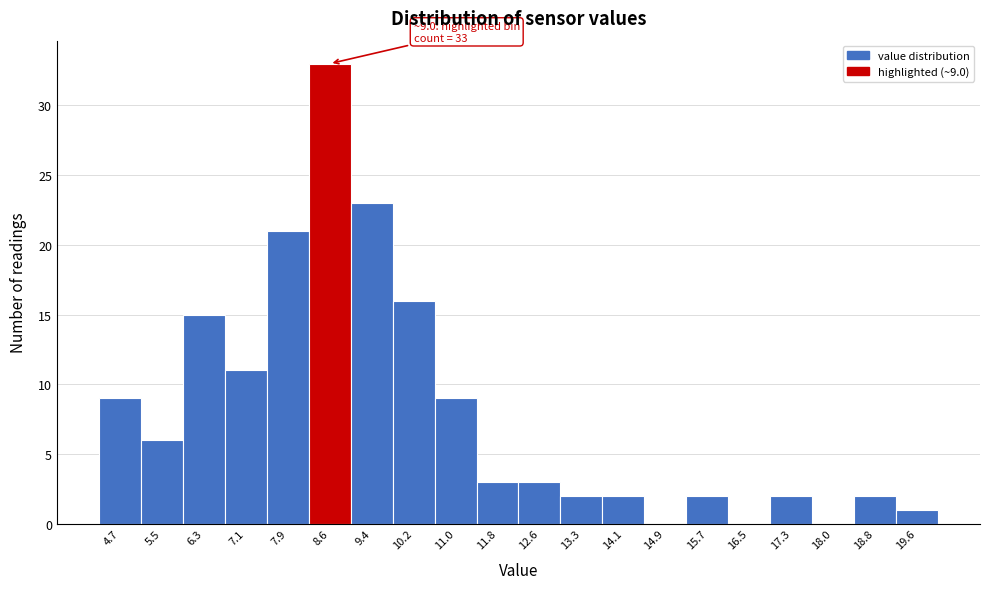

Reading left to right, list all the values displayed in this chart.

4.7=9	5.5=6	6.3=15	7.1=11	7.9=21	8.6=33	9.4=23	10.2=16	11.0=9	11.8=3	12.6=3	13.3=2	14.1=2	14.9=0	15.7=2	16.5=0	17.3=2	18.0=0	18.8=2	19.6=1